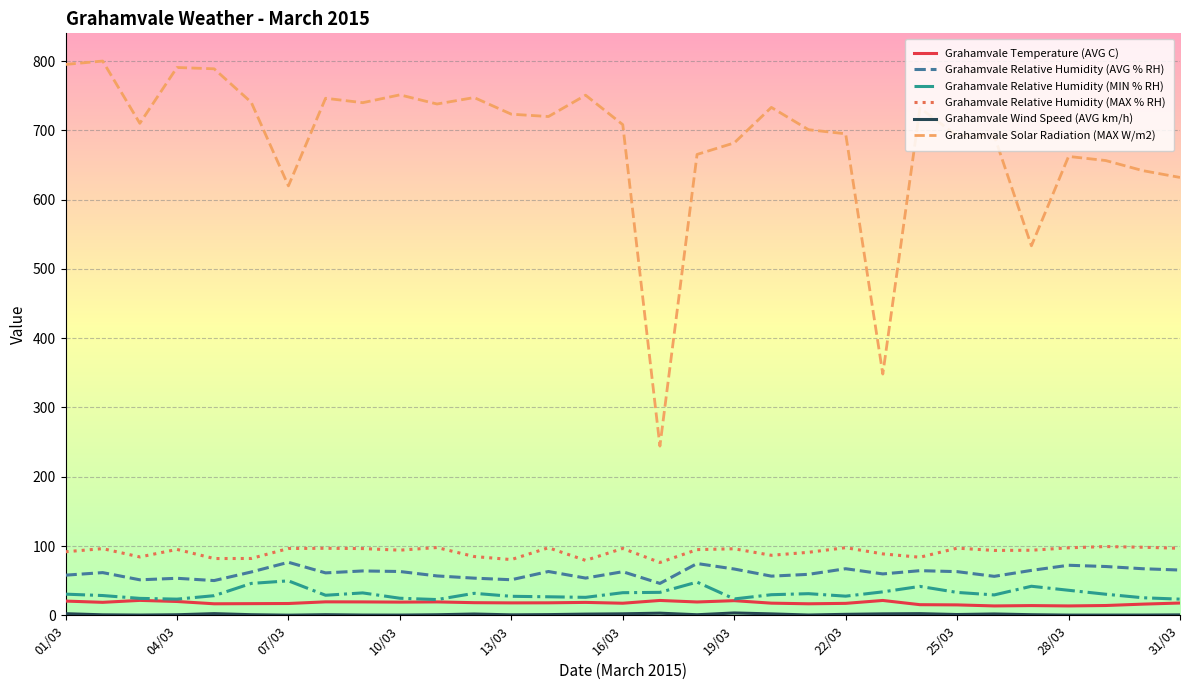

What is the greatest value displayed?

800.0